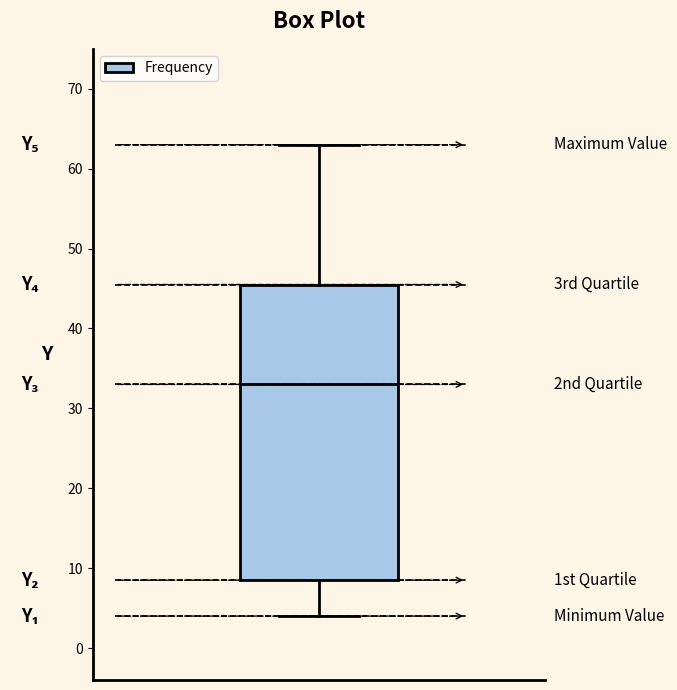

Where does the upper whisker of the box end on the y-axis? The values are not printed on the chart, so give them approximately, as read against the axis.

63